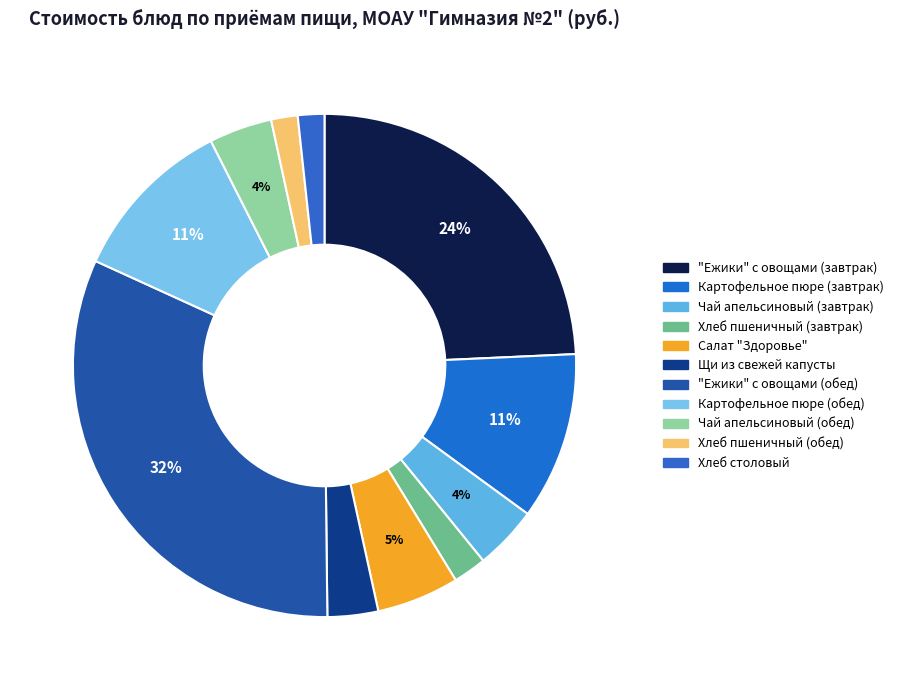

True or false: Хлеб столовый accounts for 13% of the total.

False